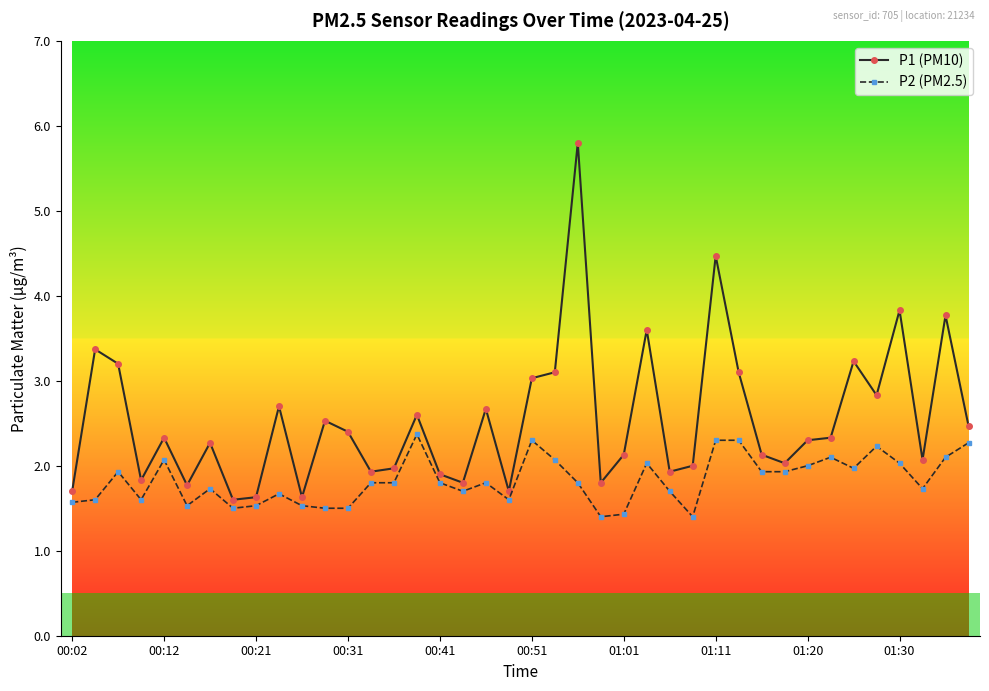

Which series has the largest range (max minus min)?

P1 (PM10)